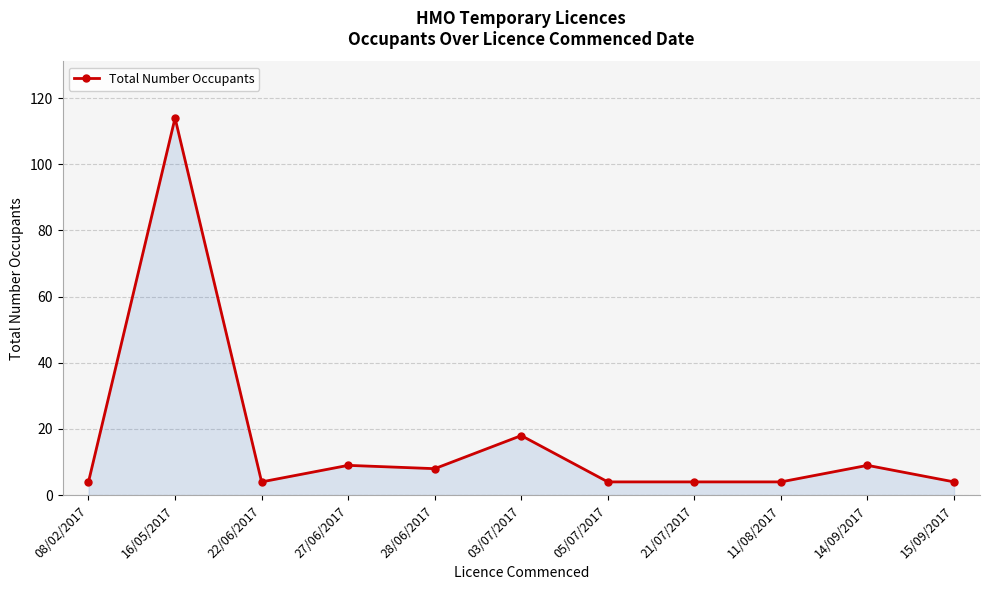

At which category does the data reach its first local valley?

22/06/2017